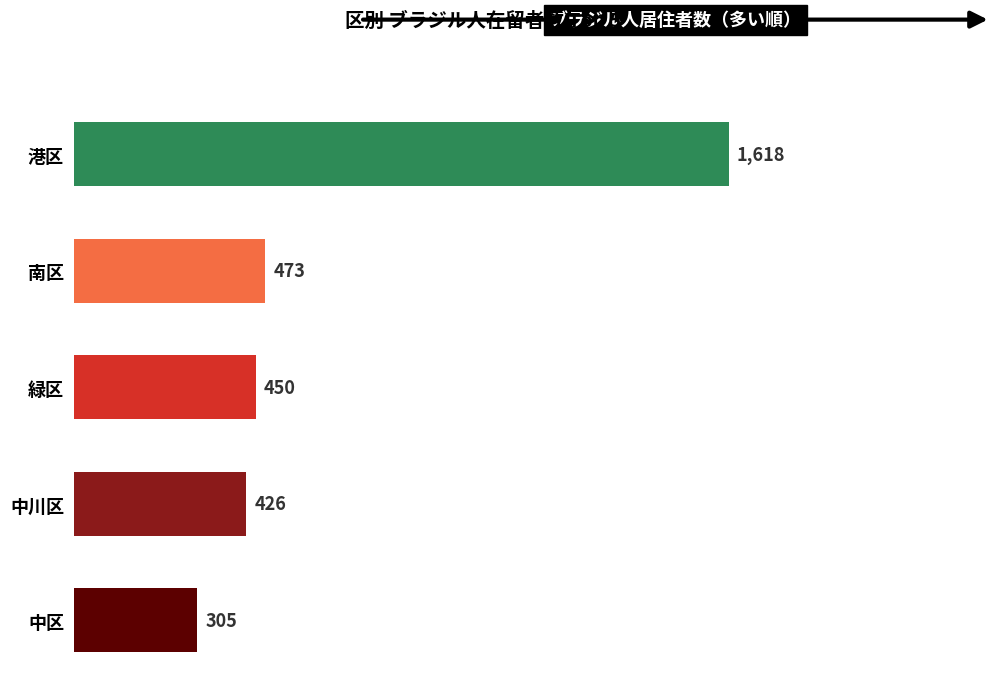

The value at 中川区 is 181. True or false?

False